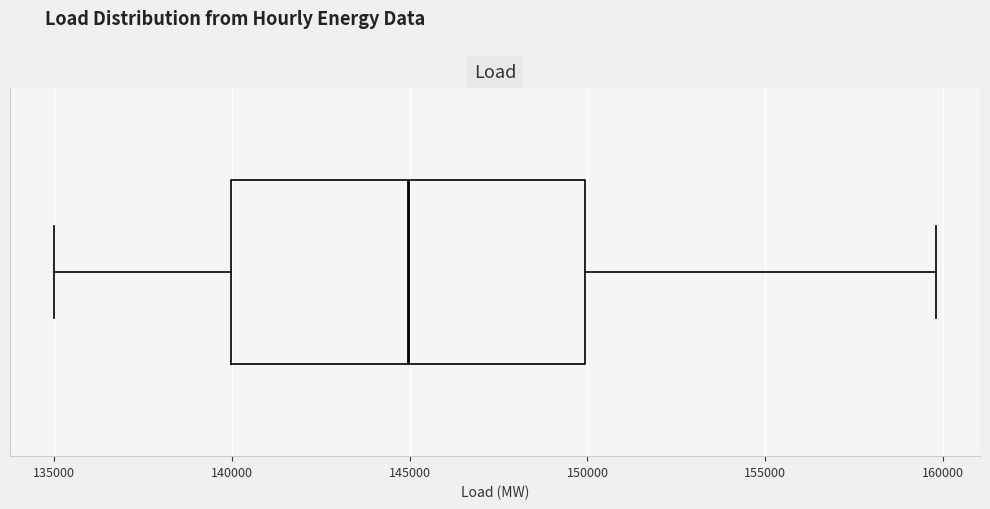

Read this box plot against the x-axis: the position of the median line, the range covered by the box, and the ends of both whiskers. The values are not printed on the chart, so give them approximately, as read against the axis.

median 145000, box 140000 to 150000, whiskers 135000 to 160000